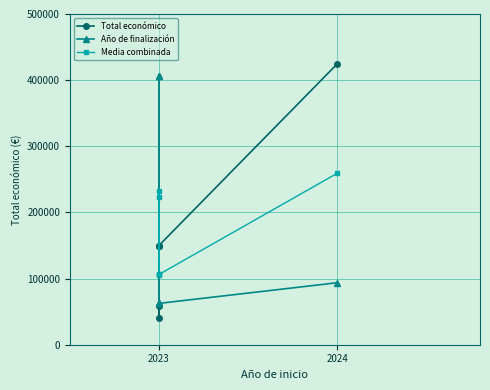

In Media combinada, how many points are higher than both neighbors (excluding endpoints)?

1